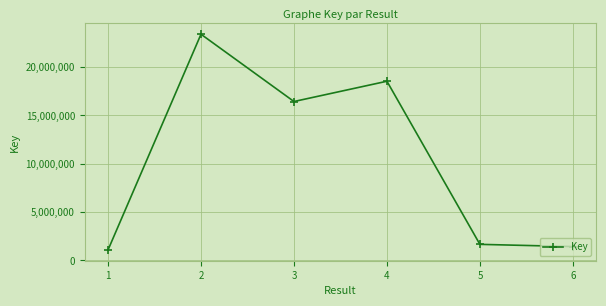

Does the chart have visible grid lines?

Yes